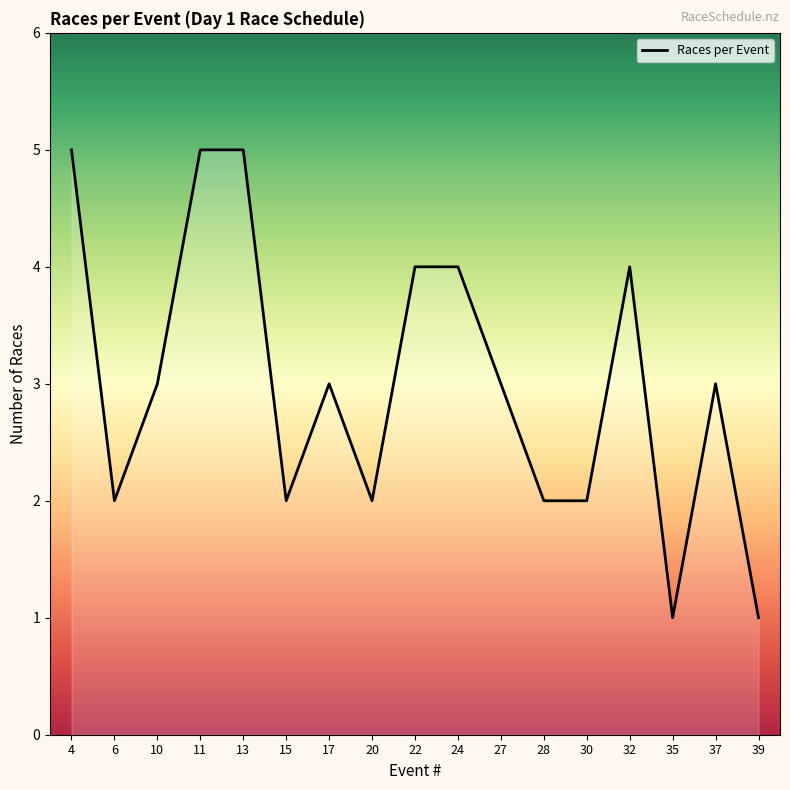

Reading right to left, what are all the values shown in this chart?

39=1	37=3	35=1	32=4	30=2	28=2	27=3	24=4	22=4	20=2	17=3	15=2	13=5	11=5	10=3	6=2	4=5